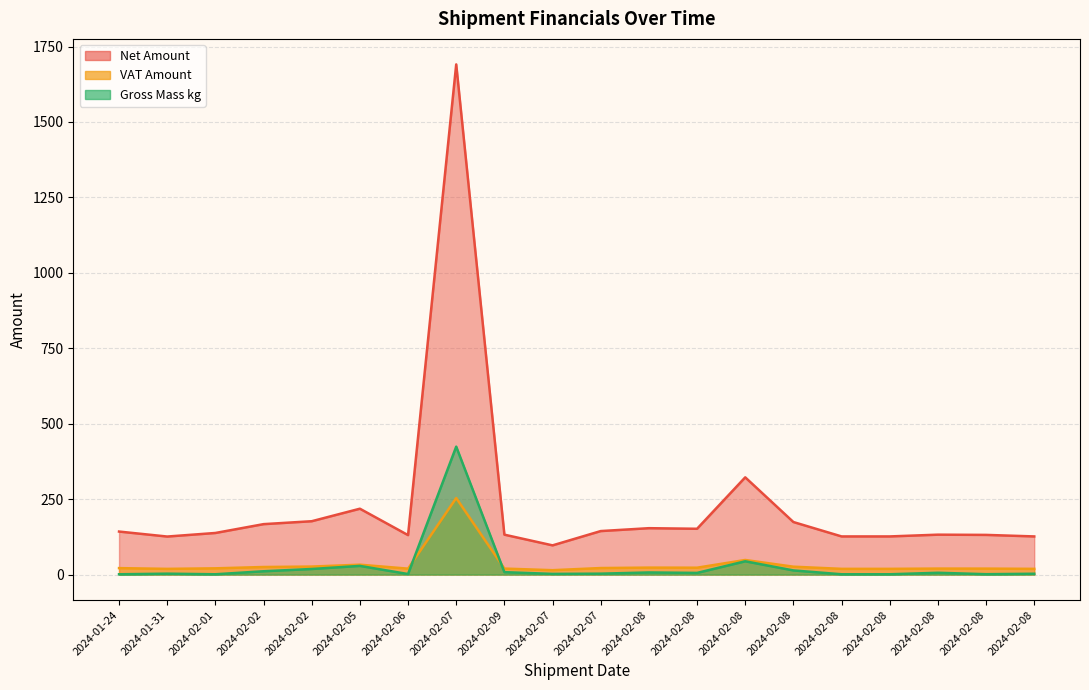

What is the difference between the maximum and minimum values in the VAT Amount series?

239.1